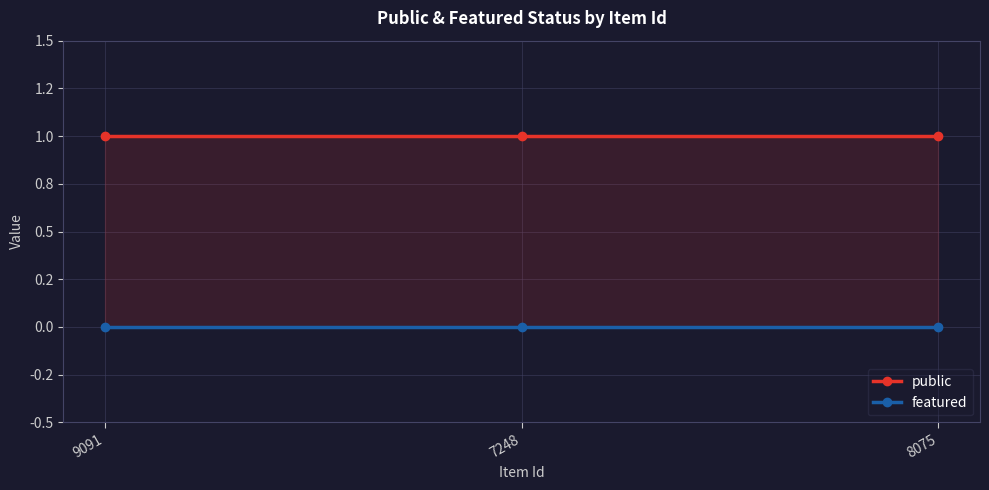

Rank the series by their average value, from lowest to highest.

featured, public